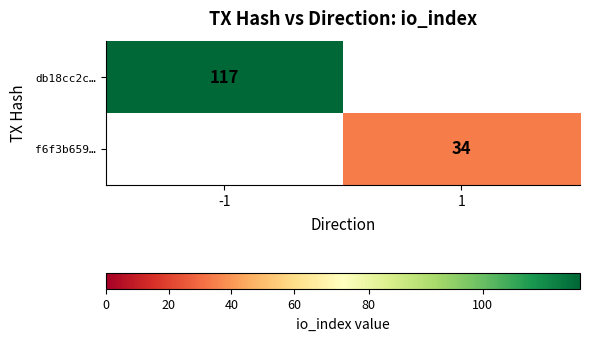

The value of f6f3b659… at 1 is 21. True or false?

False